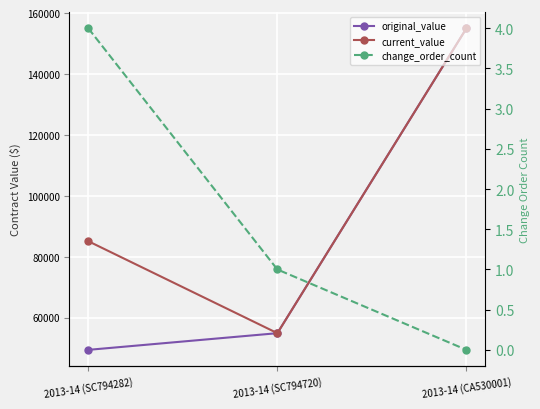

The value of original_value at 2013-14 (CA530001) is 275704.2. True or false?

False